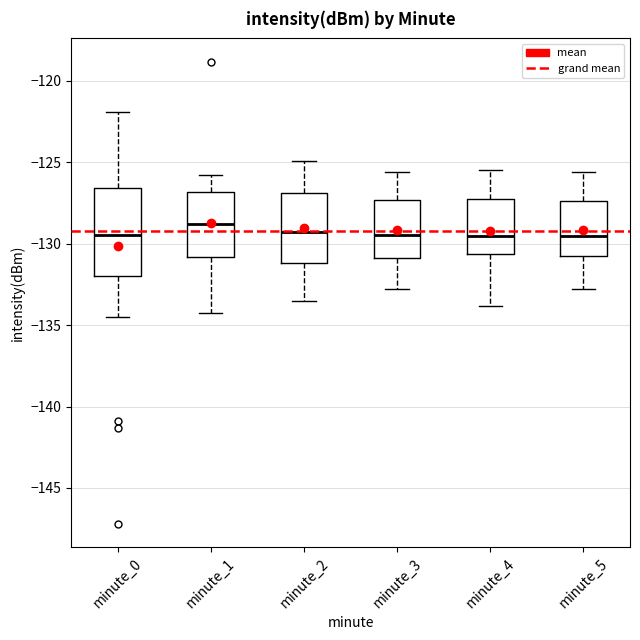

Reading left to right, transcribe this box plot: for each box, give where its median line is, the range the box spans, and where its two whiskers end, as read against the y-axis. The values are not printed on the chart, so give them approximately, as read against the axis.

minute_0: median -129.5, box -132.0 to -126.5, whiskers -134.5 to -122.0
minute_1: median -129.0, box -131.0 to -127.0, whiskers -134.5 to -126.0
minute_2: median -129.5, box -131.0 to -127.0, whiskers -133.5 to -125.0
minute_3: median -129.5, box -131.0 to -127.5, whiskers -133.0 to -125.5
minute_4: median -129.5, box -130.5 to -127.0, whiskers -134.0 to -125.5
minute_5: median -129.5, box -130.5 to -127.5, whiskers -133.0 to -125.5